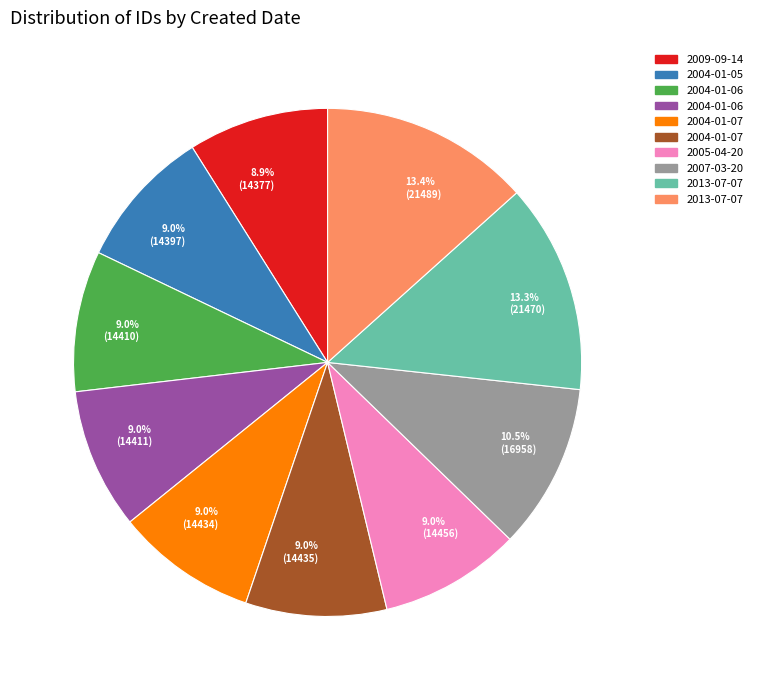

How much of the chart is everything except 9.0% (14411)?

91.0%